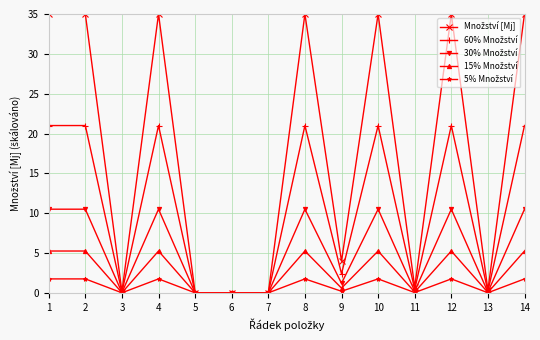

Is this an area chart (filled region under the line)?

No